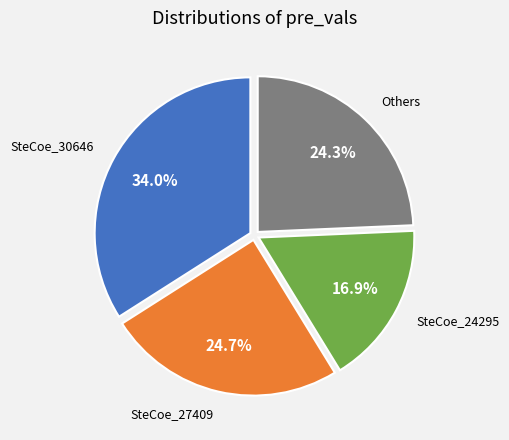

Does any single category account for the majority?

No